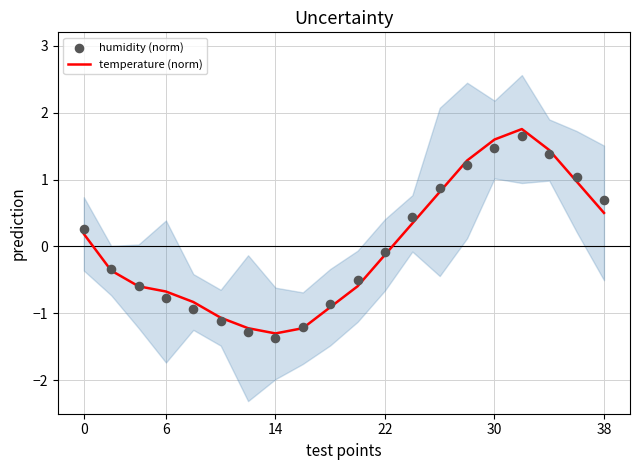

The temperature (norm) series shows 0.5 at 38. True or false?

True